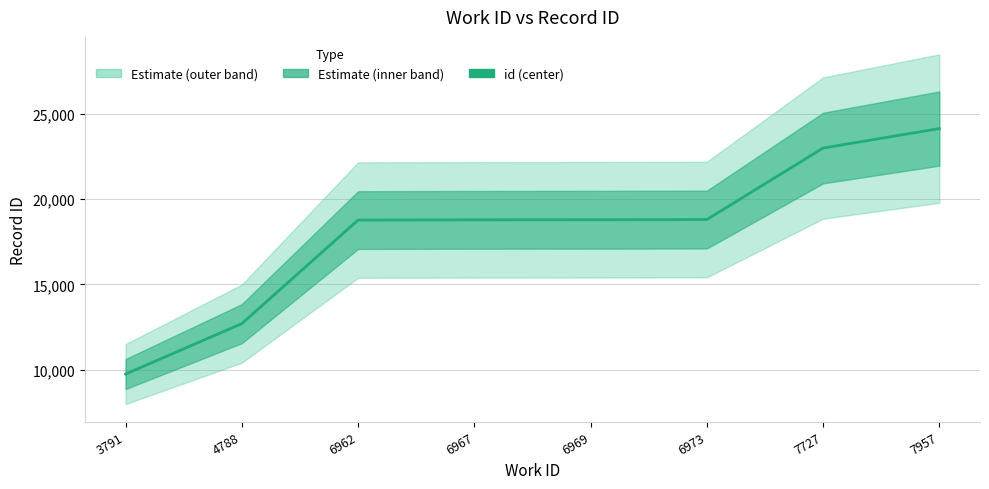

Reading right to left, transcribe all the data shown in this chart.

7957=24129	7727=22987	6973=18800	6969=18789	6967=18784	6962=18770	4788=12708	3791=9756